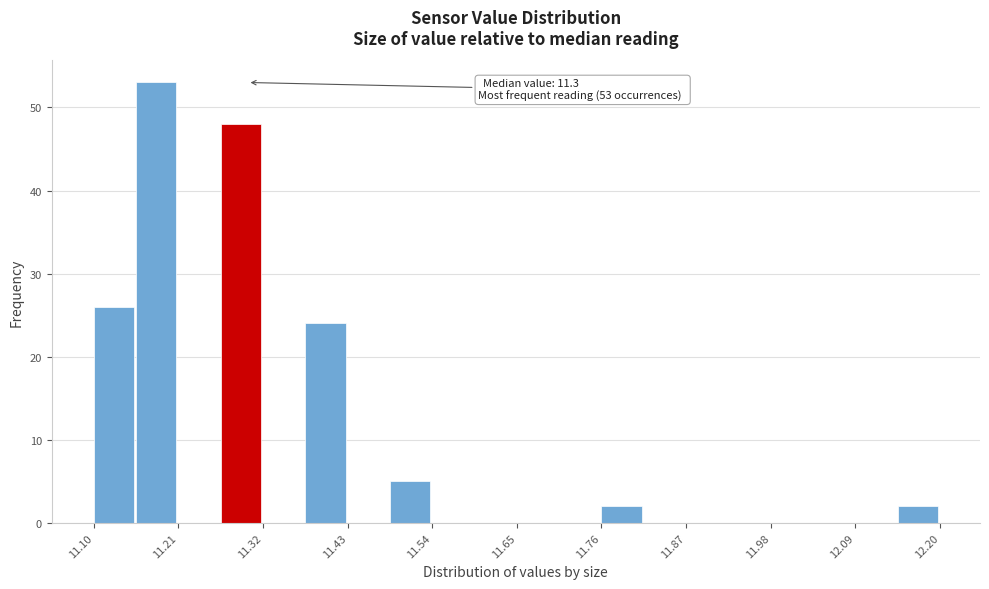

Read against the x-axis, roughly where is the centre of the tallest bar?

11.18